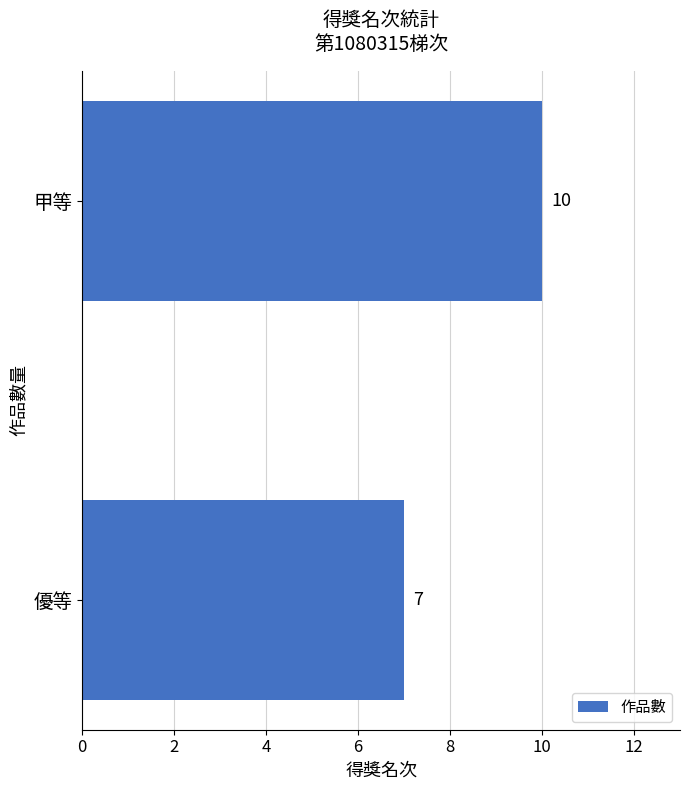

Rank the categories by value from highest to lowest.

甲等, 優等